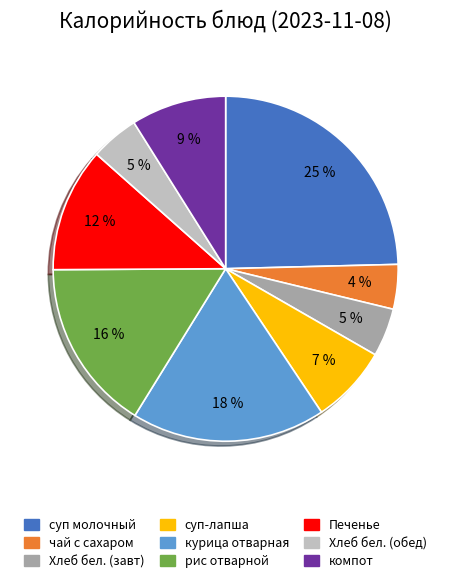

To the nearest percent, what is the average slice percentage?

11%